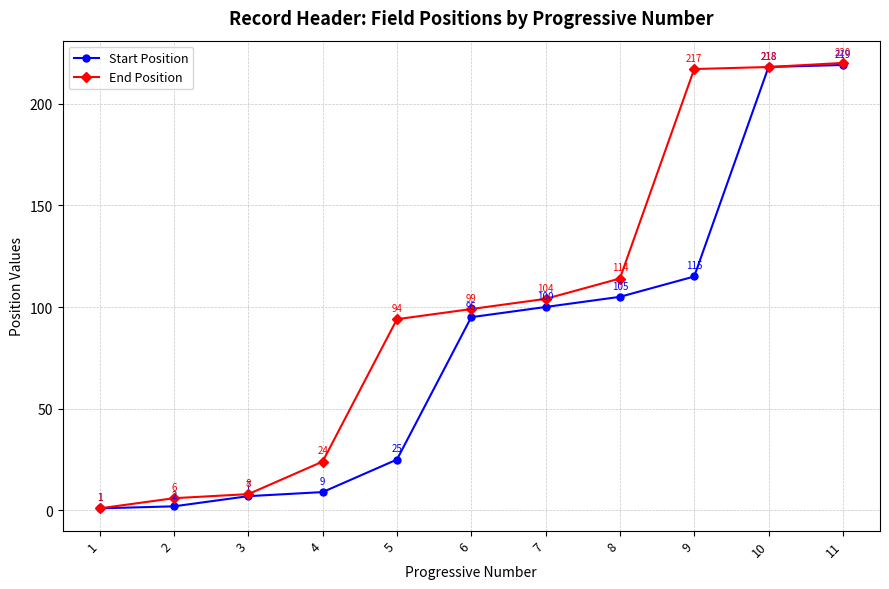

What is the approximate value of End Position at 4, to the nearest 5?

25